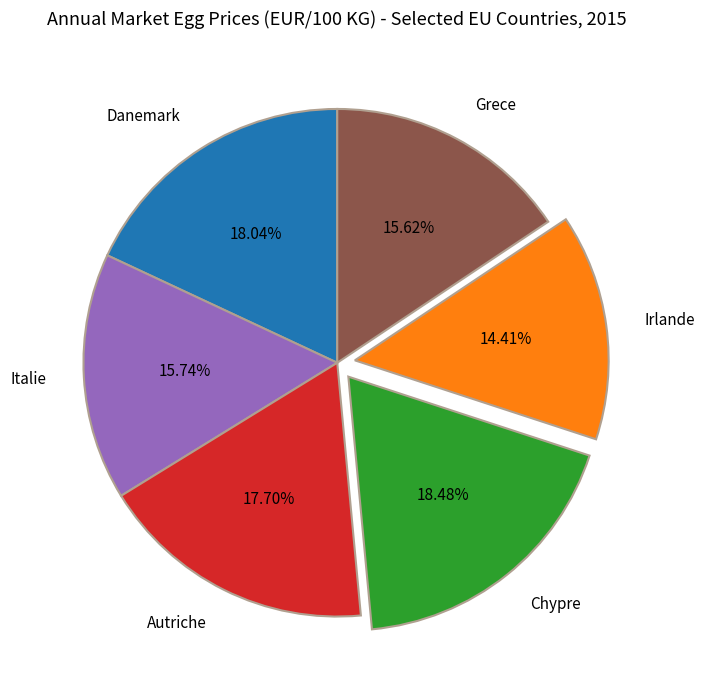

Which category has the smallest portion of the pie?

Irlande